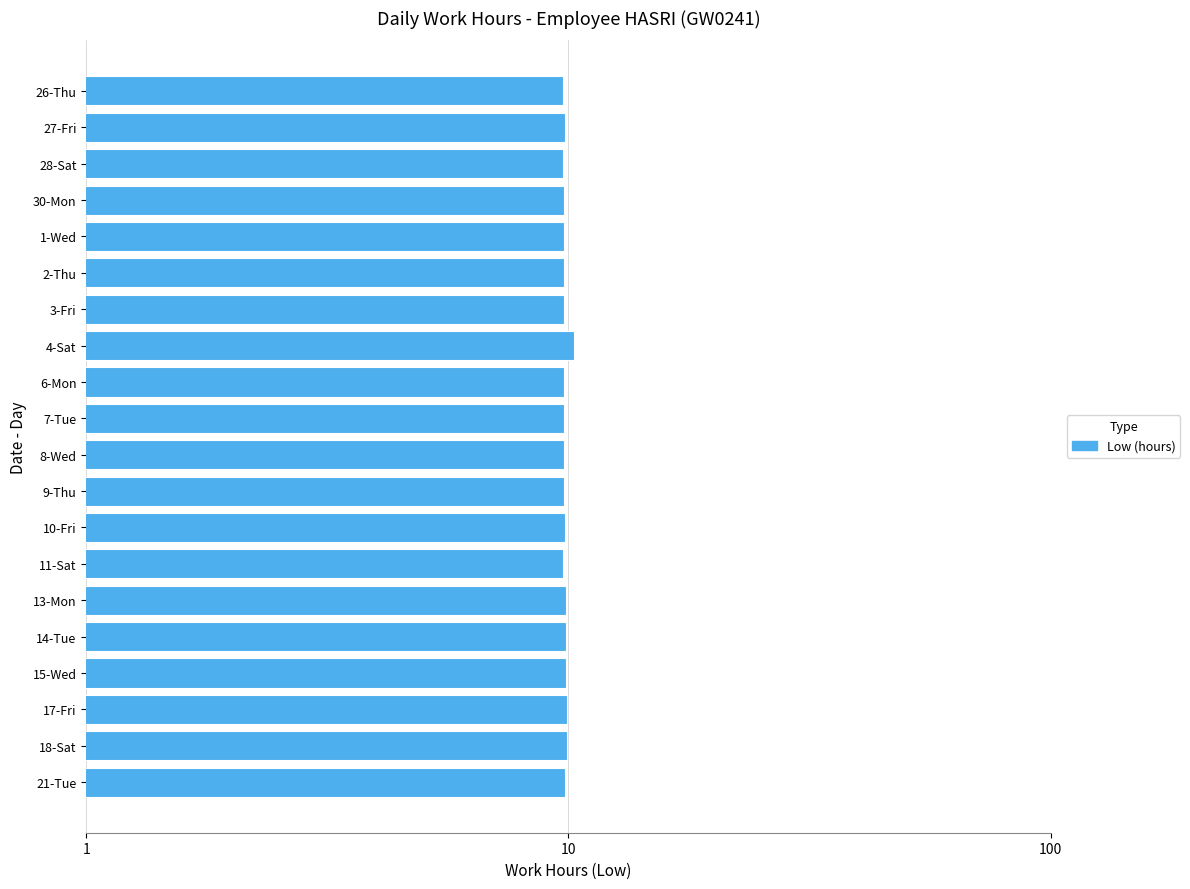

How many values are between 9 and 10?

19